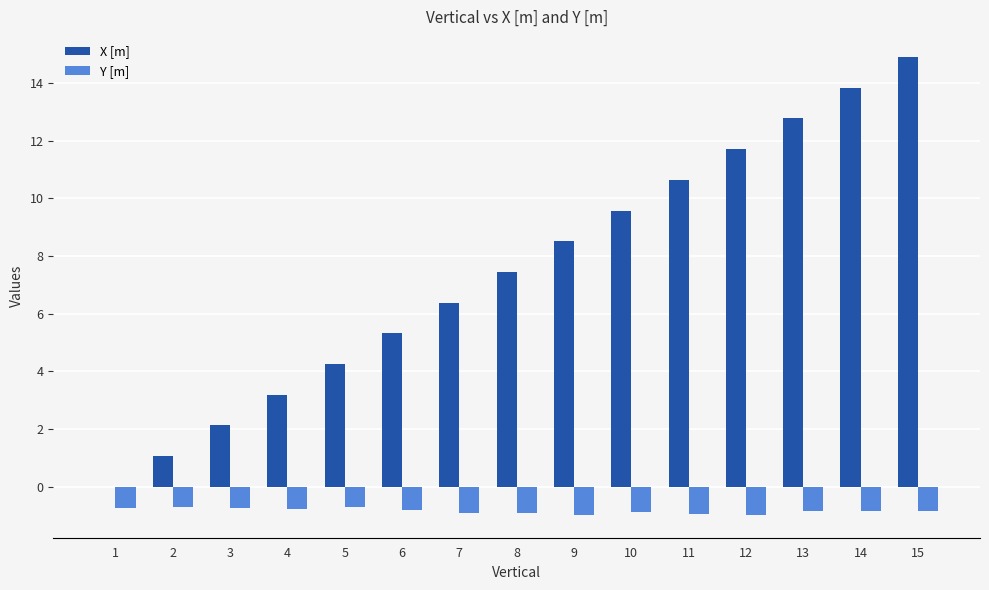

At which label does X [m] first exceed 7?

8